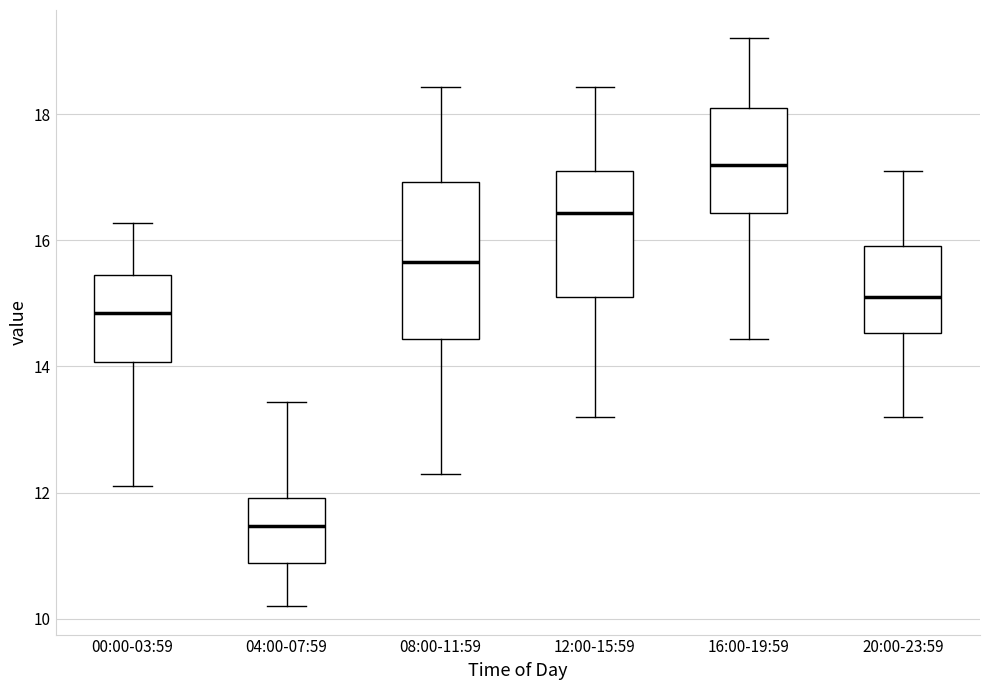

Which box is the tallest, from its lower edge to its upper edge?

08:00-11:59